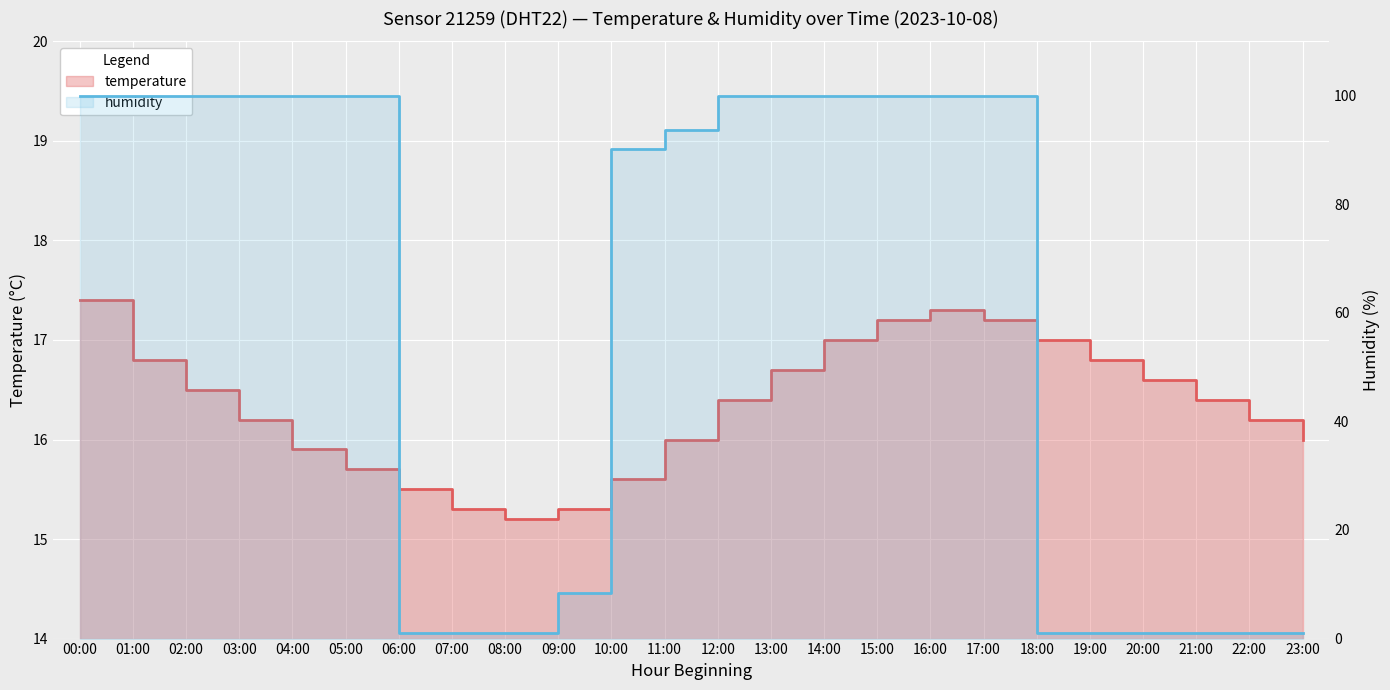

What is the lowest value of the humidity series?

1.0